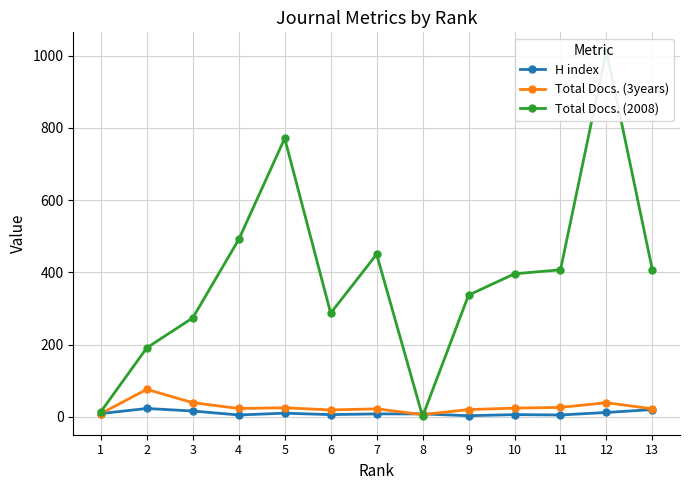

What is the value of the Total Docs. (2008) point at the 10th from the left?

396